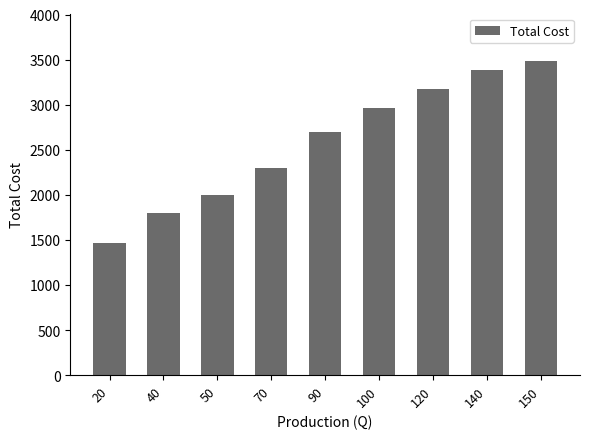

List the labels in order of value, largest first.

150, 140, 120, 100, 90, 70, 50, 40, 20